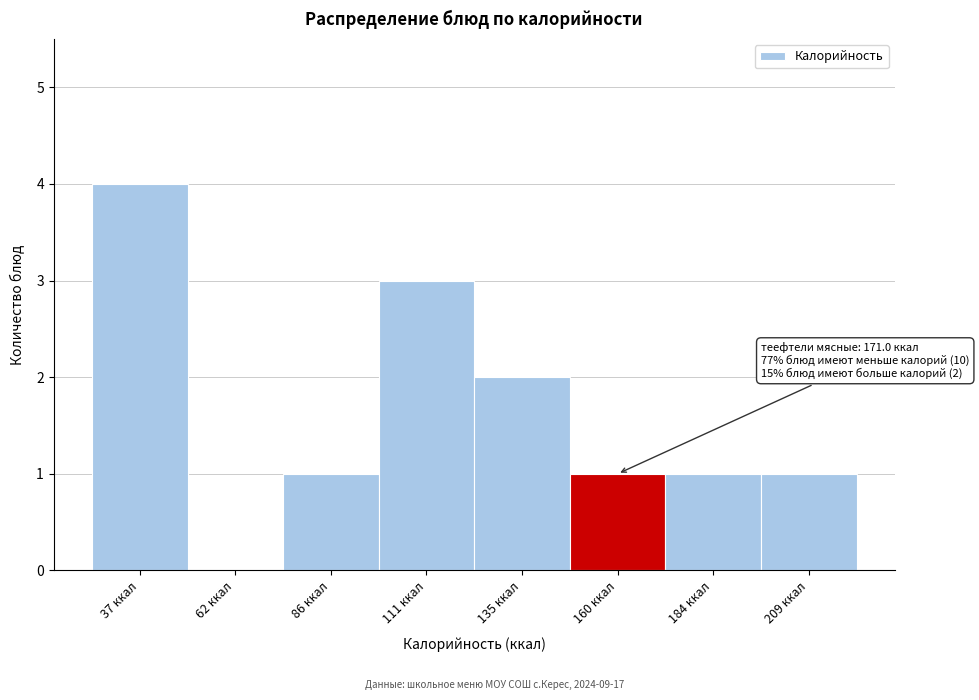

Reading left to right, what are all the values shown in this chart?

37 ккал=4	62 ккал=0	86 ккал=1	111 ккал=3	135 ккал=2	160 ккал=1	184 ккал=1	209 ккал=1